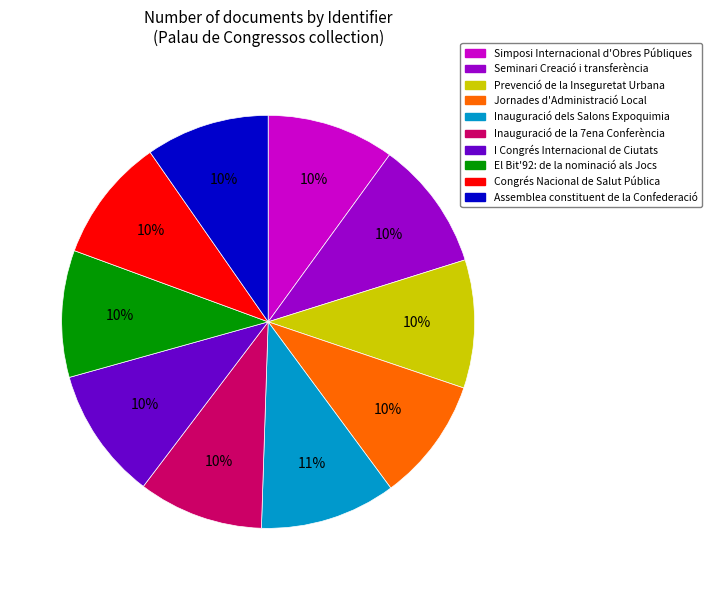

Do Prevenció de la Inseguretat Urbana and Assemblea constituent de la Confederació together represent more than half of the pie?

No